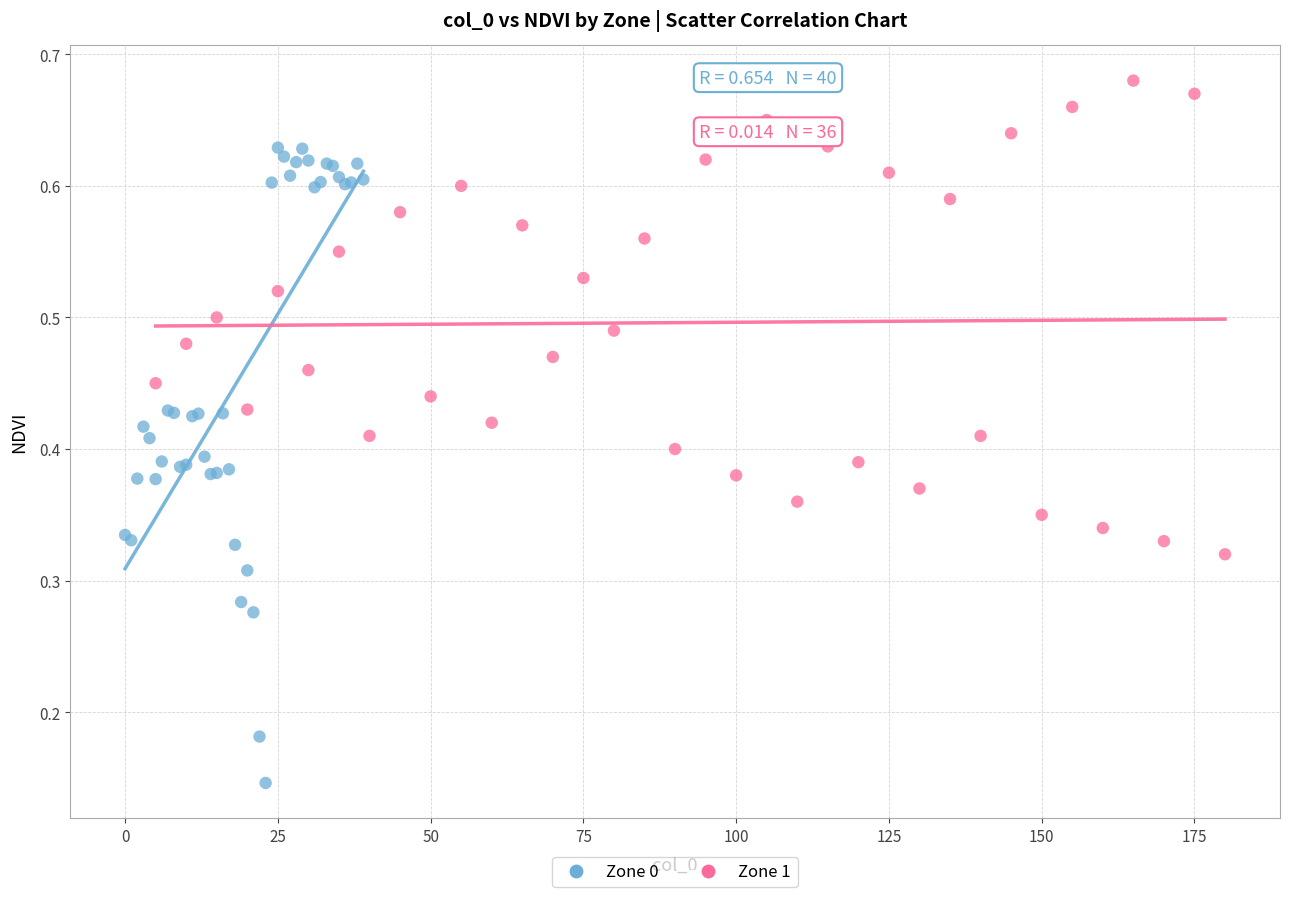

Which series reaches the maximum Y coordinate?

Zone 1